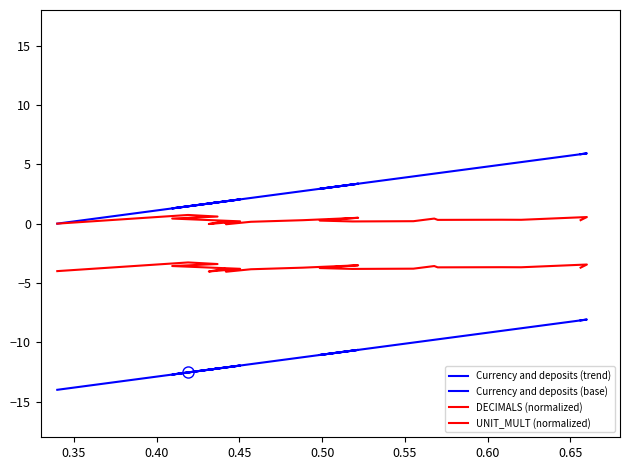

At which category does Currency and deposits (base) reach its first local peak?

0.40